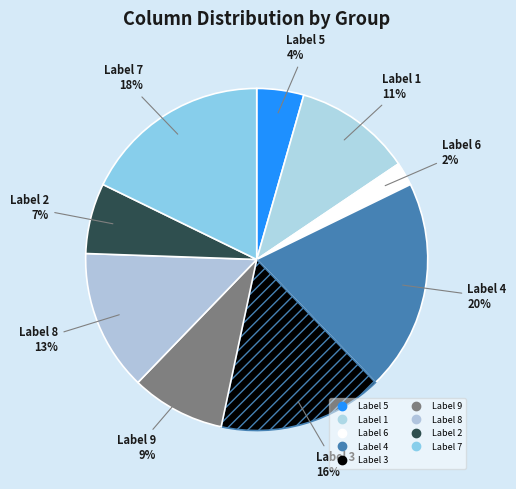

Which category has the smallest portion of the pie?

6